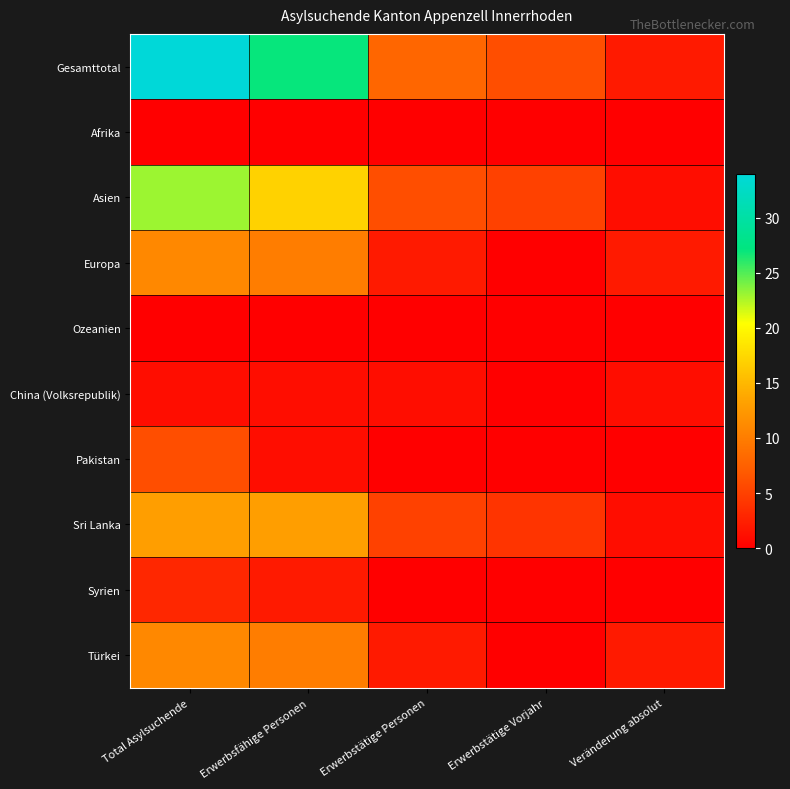

How many data points does each series have?

5